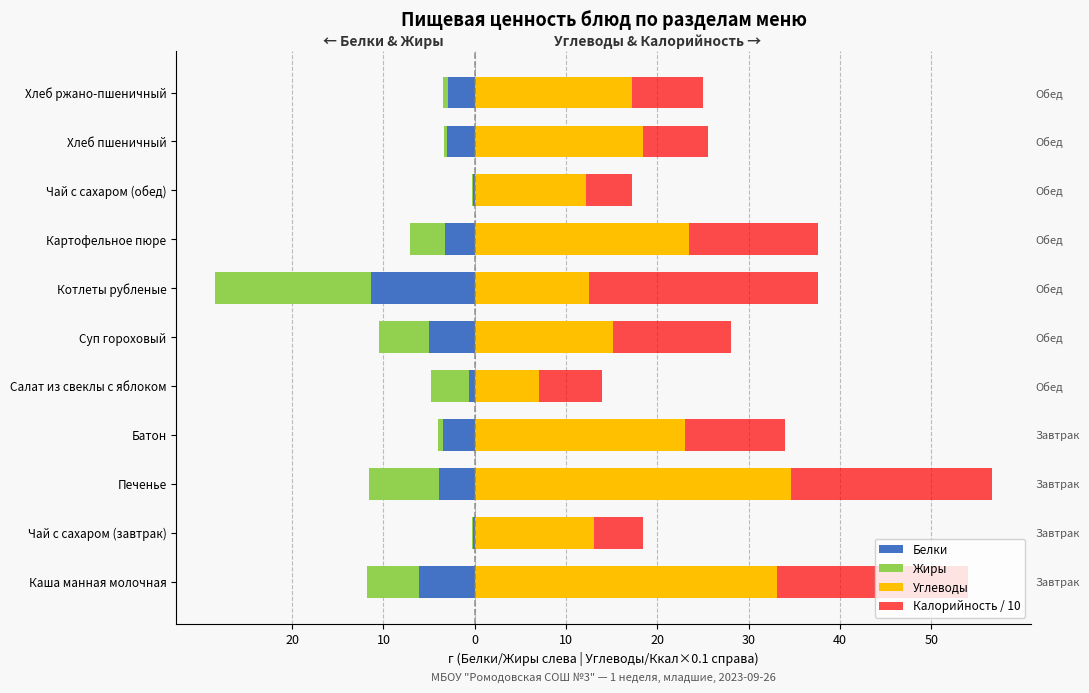

What is the greatest value displayed?

34.6